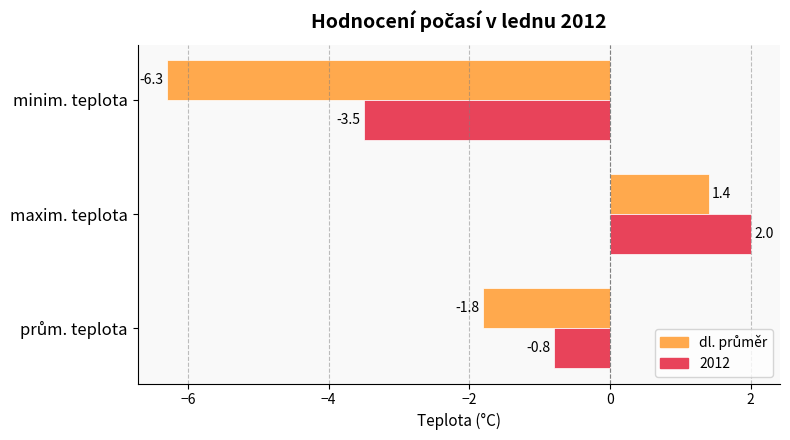

The value of 2012 at minim. teplota is -1.5. True or false?

False